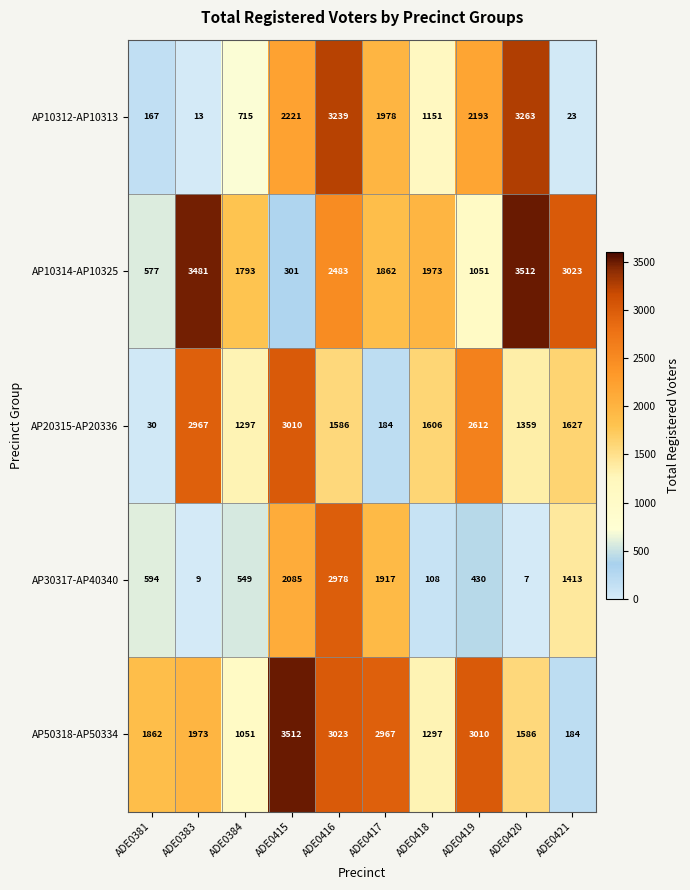

What is the sum of all AP50318-AP50334 values?

20465